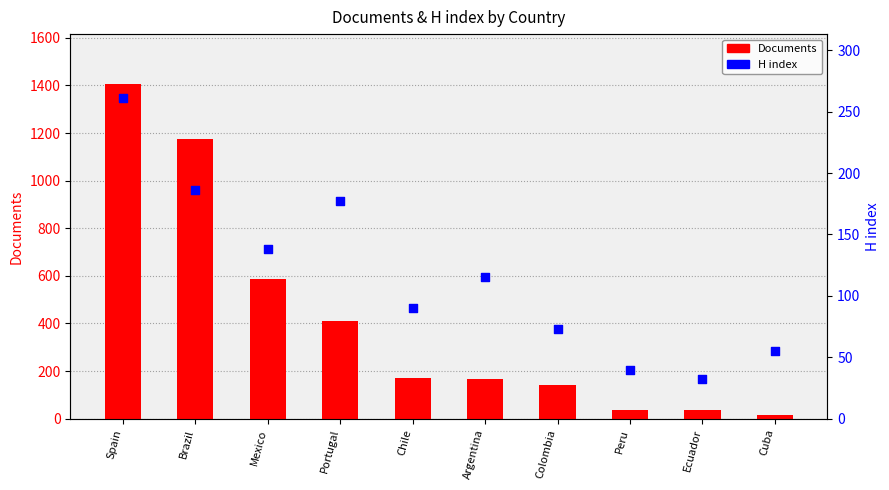

What are all the series names shown in the legend?

Documents, H index